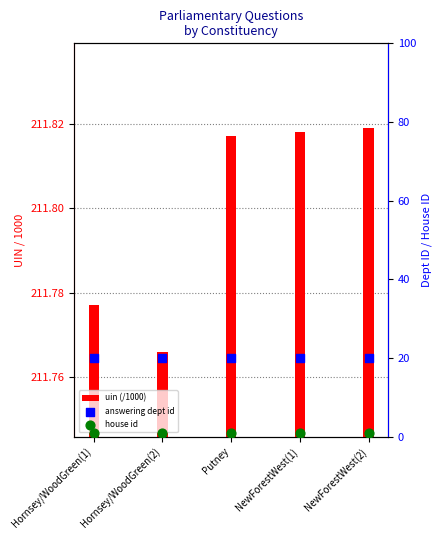

What are all the series names shown in the legend?

uin (/1000), answering dept id, house id